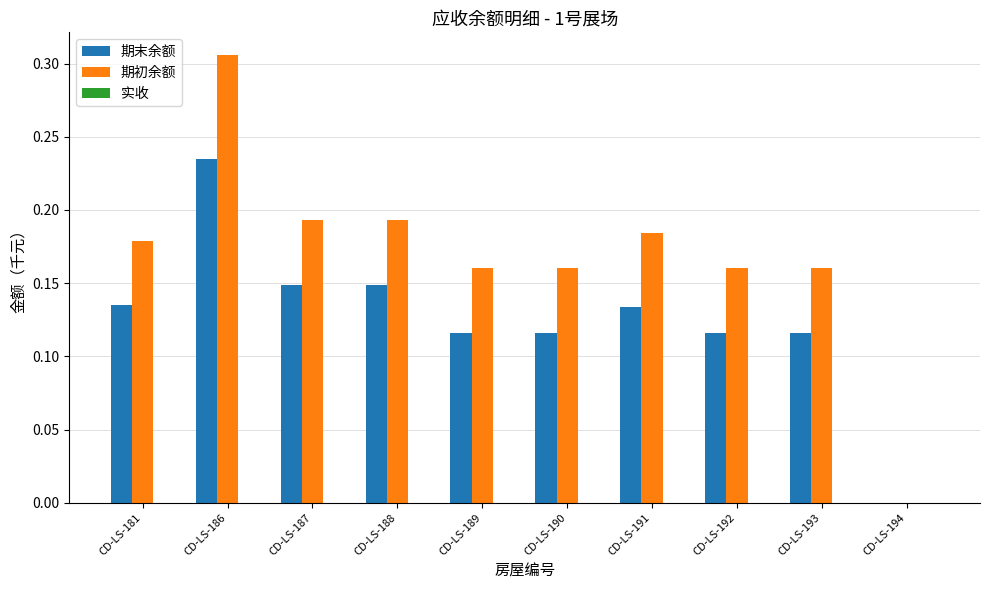

True or false: 期初余额 has a value of 0.0 at CD-LS-191.

False